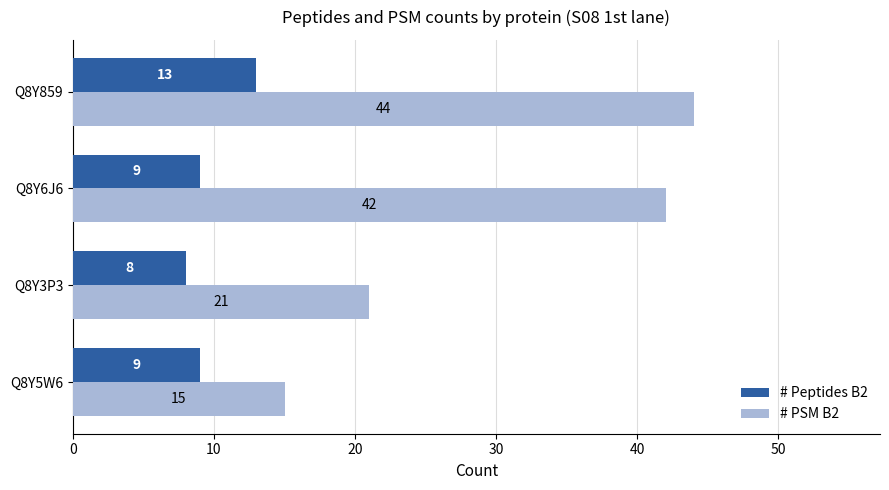

Which category has the highest value across all series?

Q8Y859